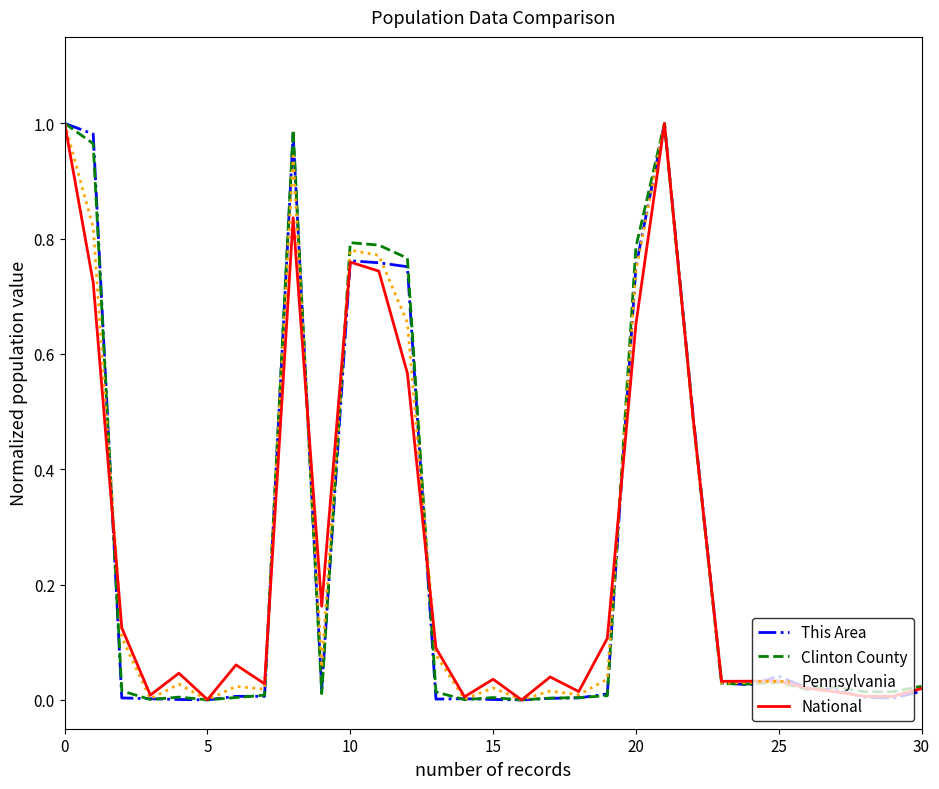

What is the difference between the maximum and second lowest values in the Clinton County series?

1.0